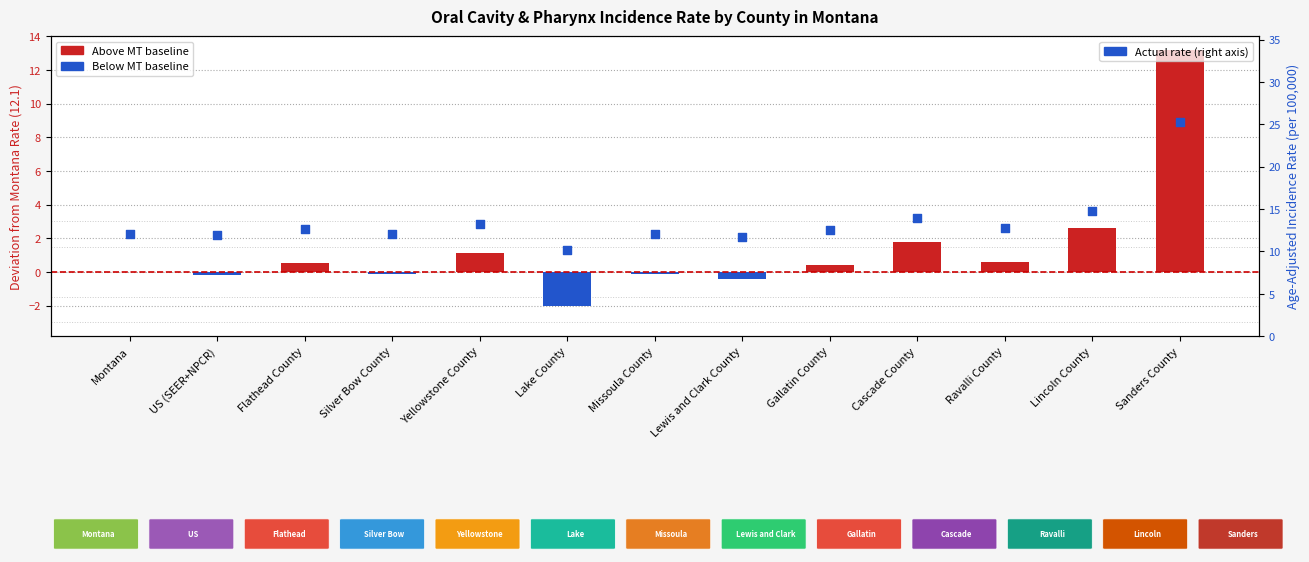

Which series has the largest Y range (max minus min)?

Incidence Rate deviation from MT baseline